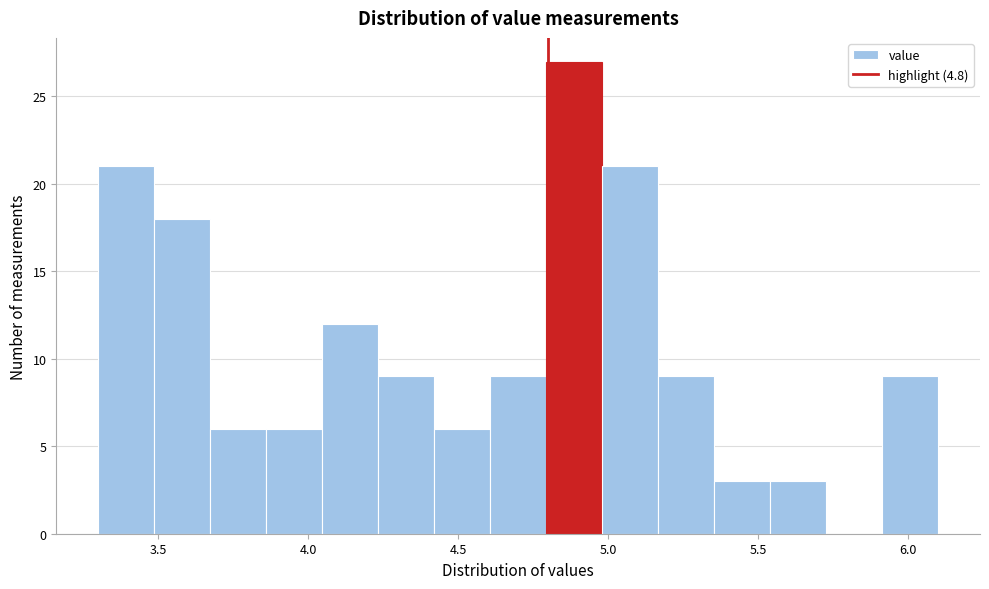

Read against the x-axis, roughly where is the centre of the tallest bar?

4.90